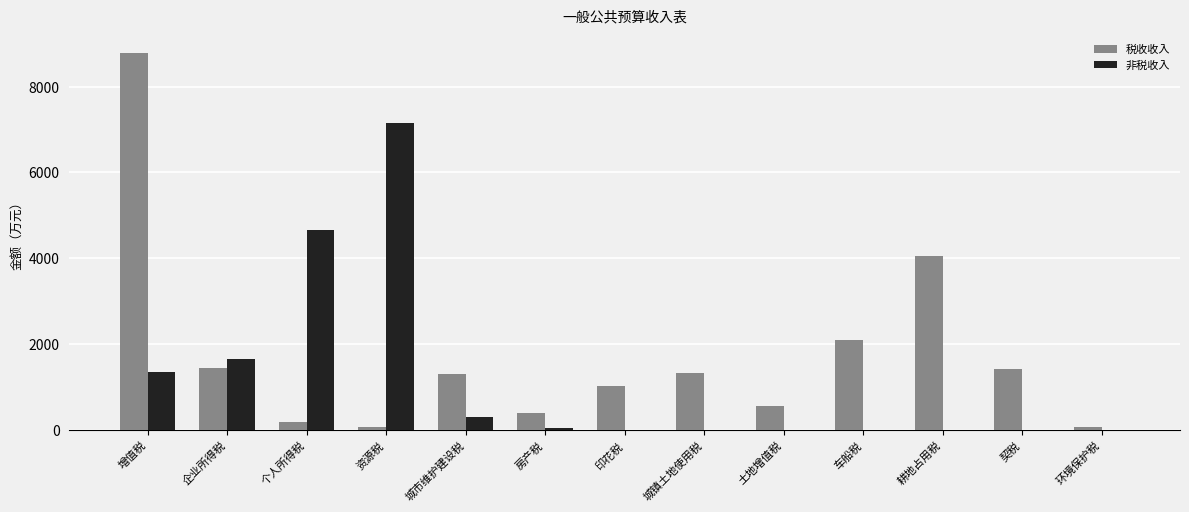

Is the value of 非税收入 at 资源税 greater than the value of 税收收入 at 契税?

Yes